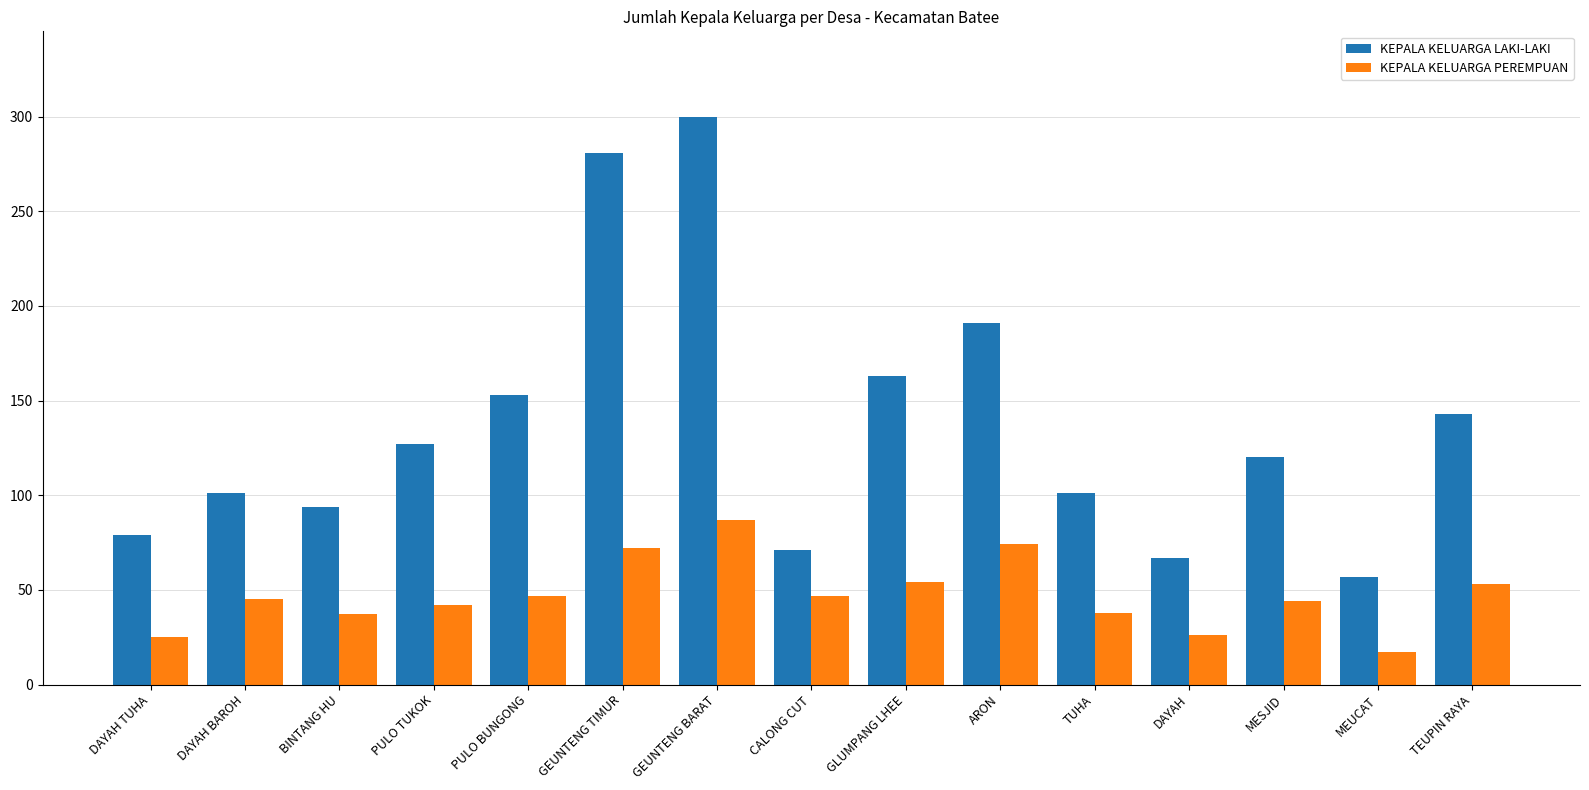

What is the difference between the highest and lowest values at GEUNTENG BARAT?

213